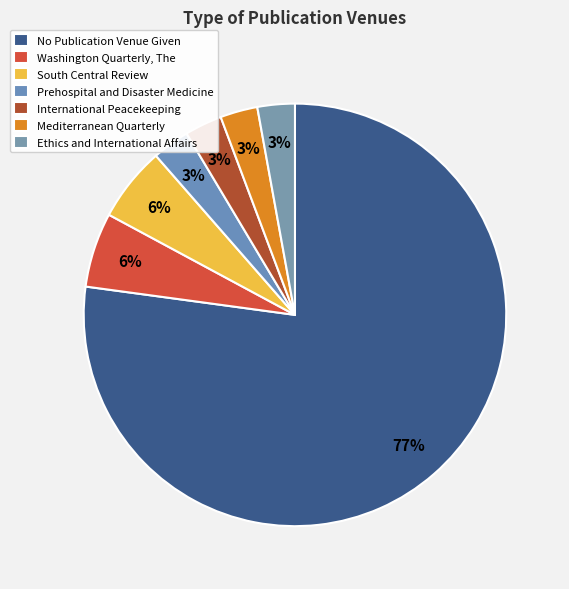

What is the largest slice in the pie chart?

No Publication Venue Given